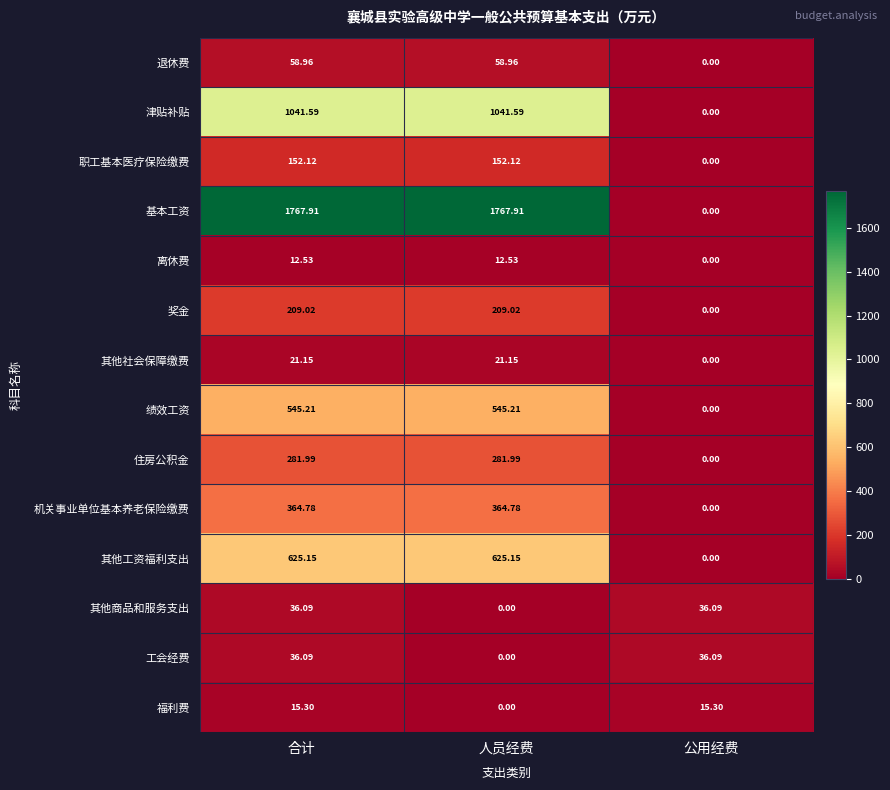

At which label does 奖金 first exceed 209?

合计